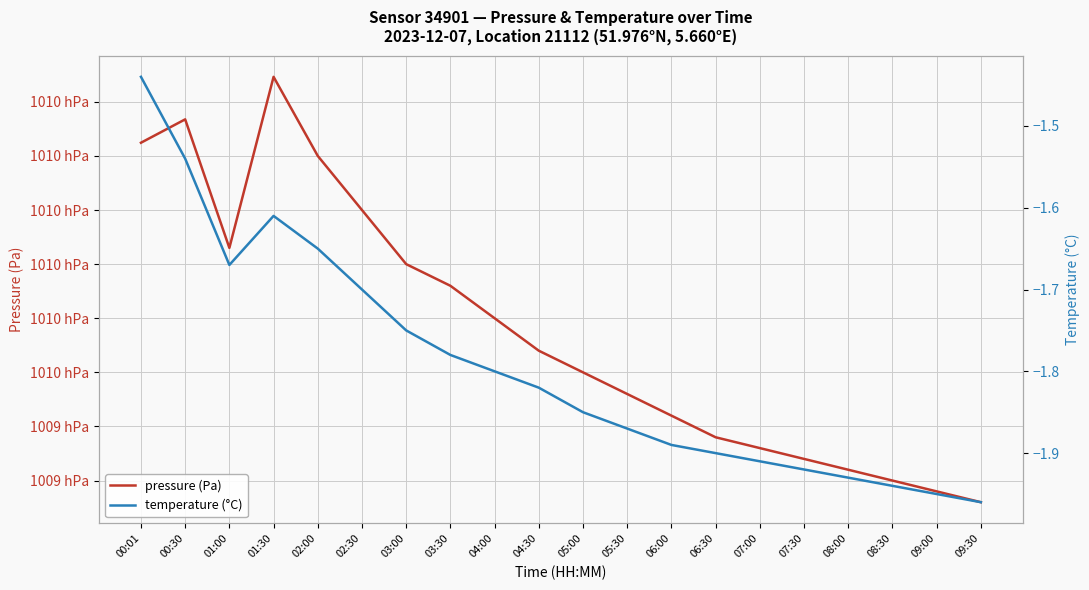

Which series has the largest range (max minus min)?

pressure (Pa)